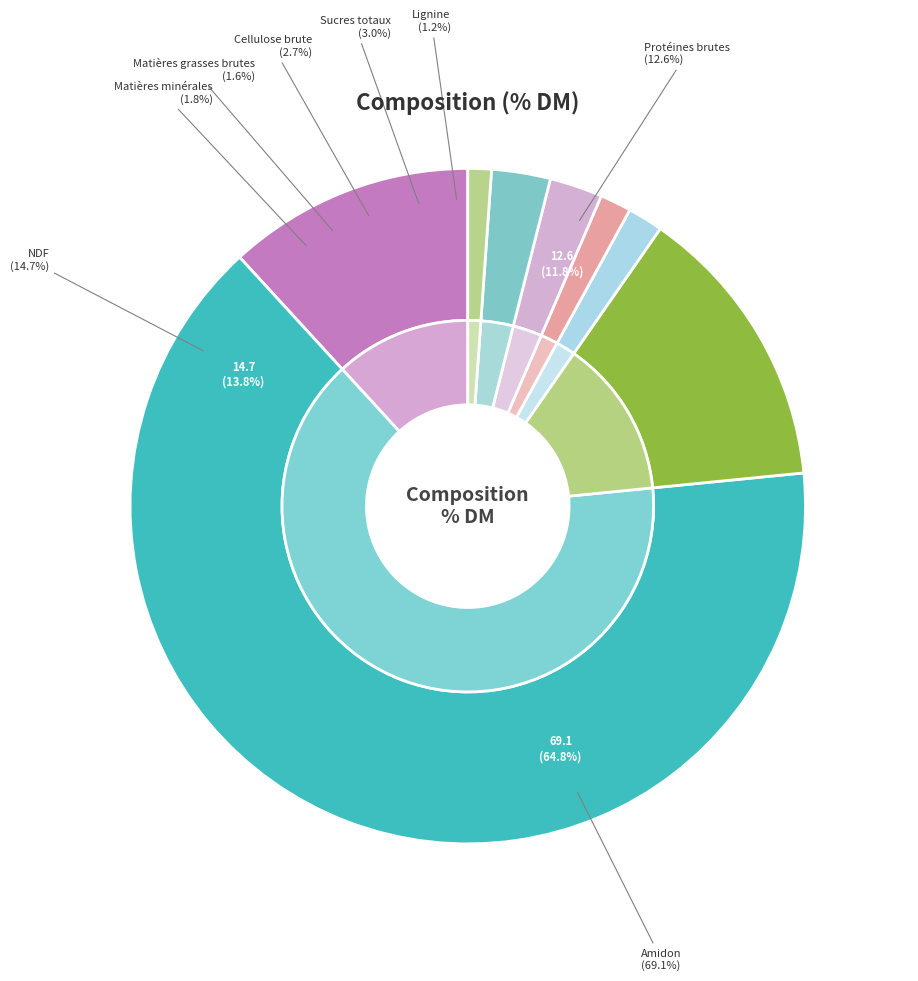

To the nearest percent, what percentage of the pie is NDF?

14%